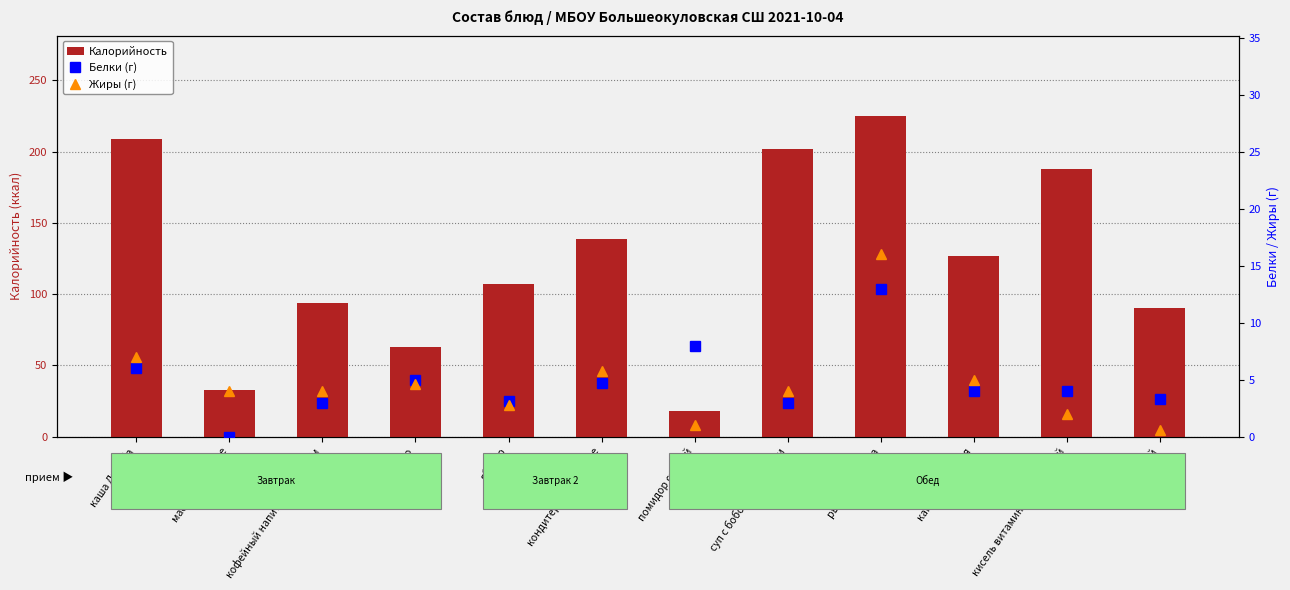

At which category does the chart reach its peak across all series?

рыбная котлета